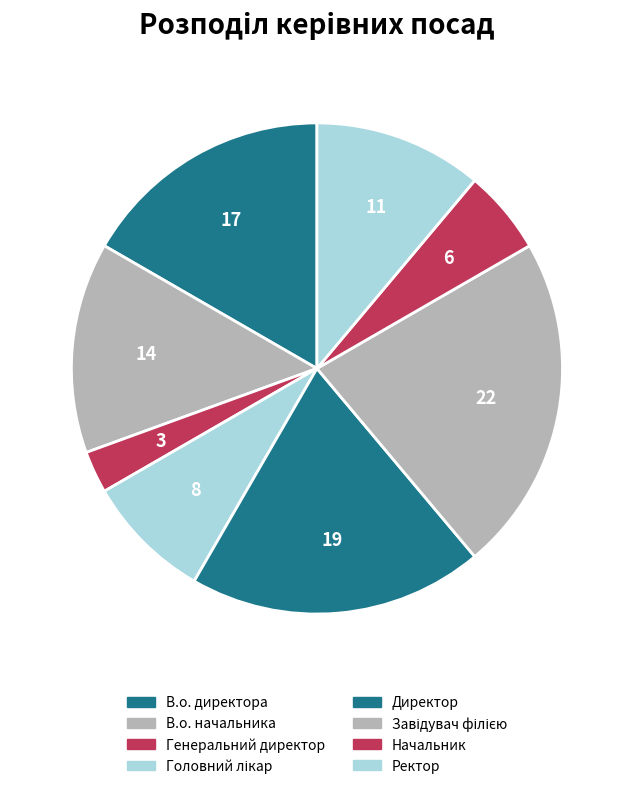

Count the number of slices in the pie.

8